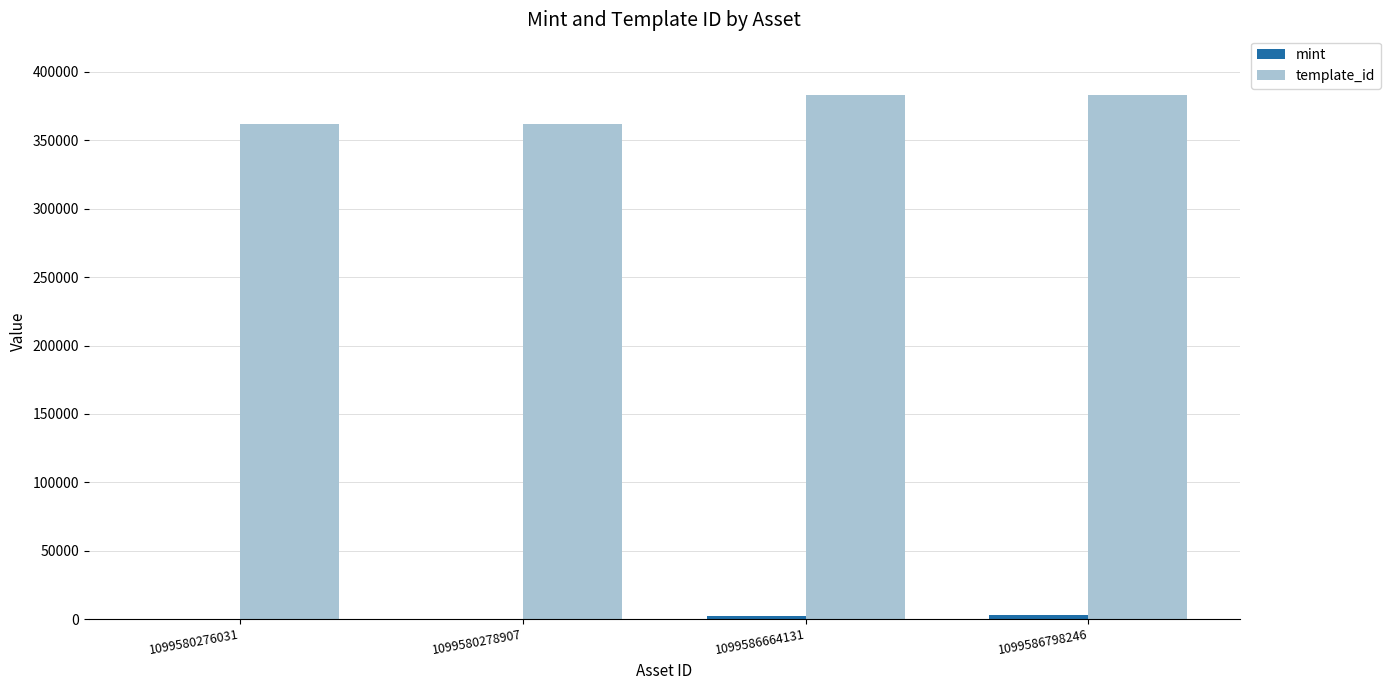

What is the difference between the template_id values at 1099586664131 and 1099580276031?

21018